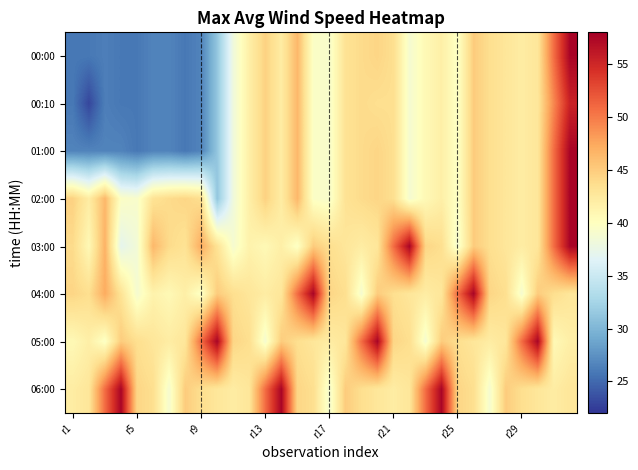

How many distinct data groups are displayed?

8